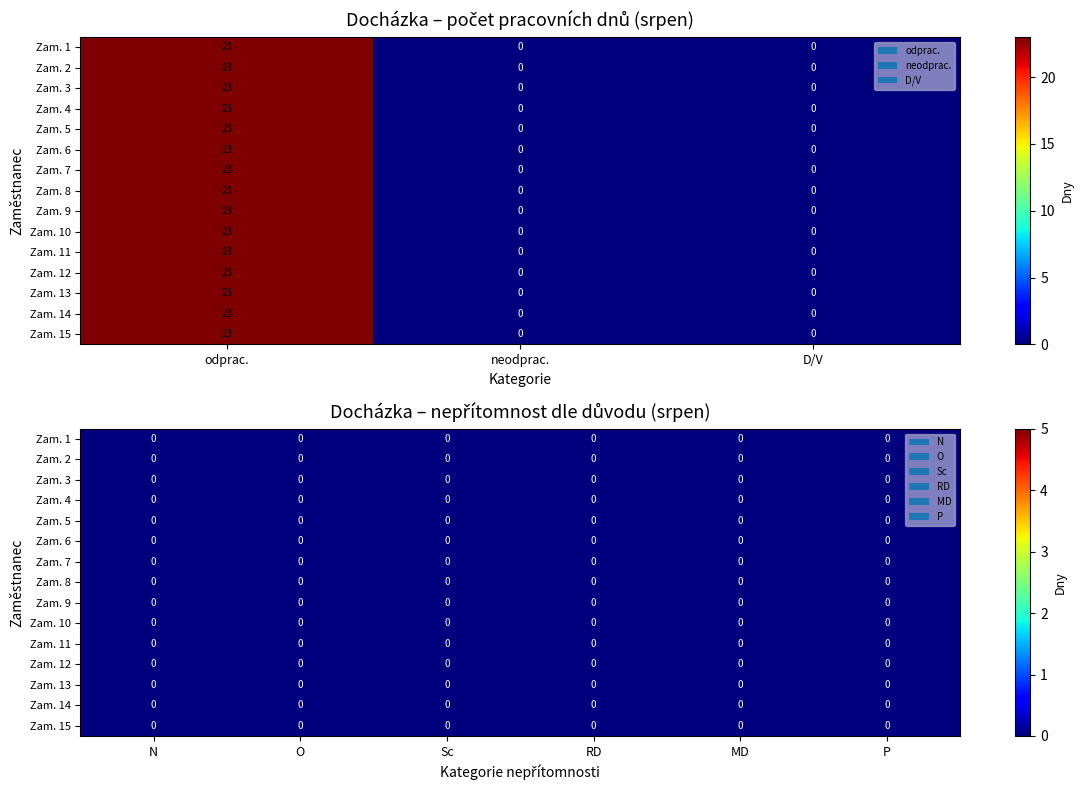

Reading right to left, list all the values displayed in this chart.

odprac.: 14=23	13=23	12=23	11=23	10=23	9=23	8=23	7=23	6=23	5=23	4=23	3=23	2=23	1=23	0=23
neodprac.: 14=0	13=0	12=0	11=0	10=0	9=0	8=0	7=0	6=0	5=0	4=0	3=0	2=0	1=0	0=0
D/V: 14=0	13=0	12=0	11=0	10=0	9=0	8=0	7=0	6=0	5=0	4=0	3=0	2=0	1=0	0=0
N: 14=0	13=0	12=0	11=0	10=0	9=0	8=0	7=0	6=0	5=0	4=0	3=0	2=0	1=0	0=0
O: 14=0	13=0	12=0	11=0	10=0	9=0	8=0	7=0	6=0	5=0	4=0	3=0	2=0	1=0	0=0
Sc: 14=0	13=0	12=0	11=0	10=0	9=0	8=0	7=0	6=0	5=0	4=0	3=0	2=0	1=0	0=0
RD: 14=0	13=0	12=0	11=0	10=0	9=0	8=0	7=0	6=0	5=0	4=0	3=0	2=0	1=0	0=0
MD: 14=0	13=0	12=0	11=0	10=0	9=0	8=0	7=0	6=0	5=0	4=0	3=0	2=0	1=0	0=0
P: 14=0	13=0	12=0	11=0	10=0	9=0	8=0	7=0	6=0	5=0	4=0	3=0	2=0	1=0	0=0